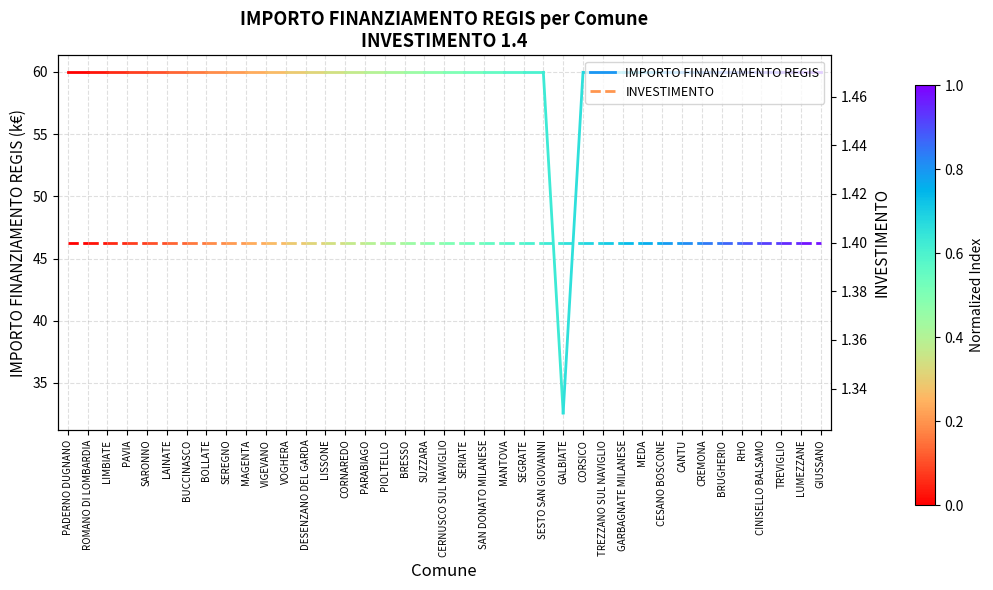

Which series changed the most between PADERNO DUGNANO and ROMANO DI LOMBARDIA?

IMPORTO FINANZIAMENTO REGIS